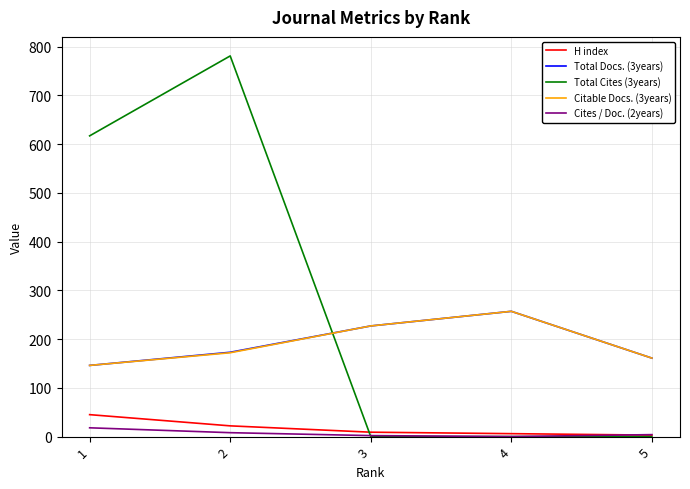

What is the sum of all Total Docs. (3years) values?

964